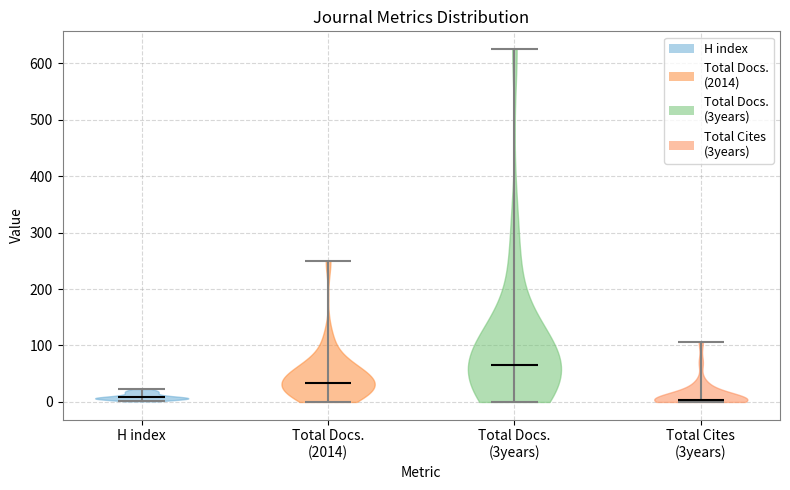

Reading left to right, read every violin against the y-axis: where its median line is, and the lowest and highest points it reaches. The values are not printed on the chart, so give them approximately, as read against the axis.

H index: median line 10, lowest point 0, highest point 20
Total Docs. (2014): median line 30, lowest point 0, highest point 250
Total Docs. (3years): median line 70, lowest point 0, highest point 630
Total Cites (3years): median line 0, lowest point 0, highest point 110